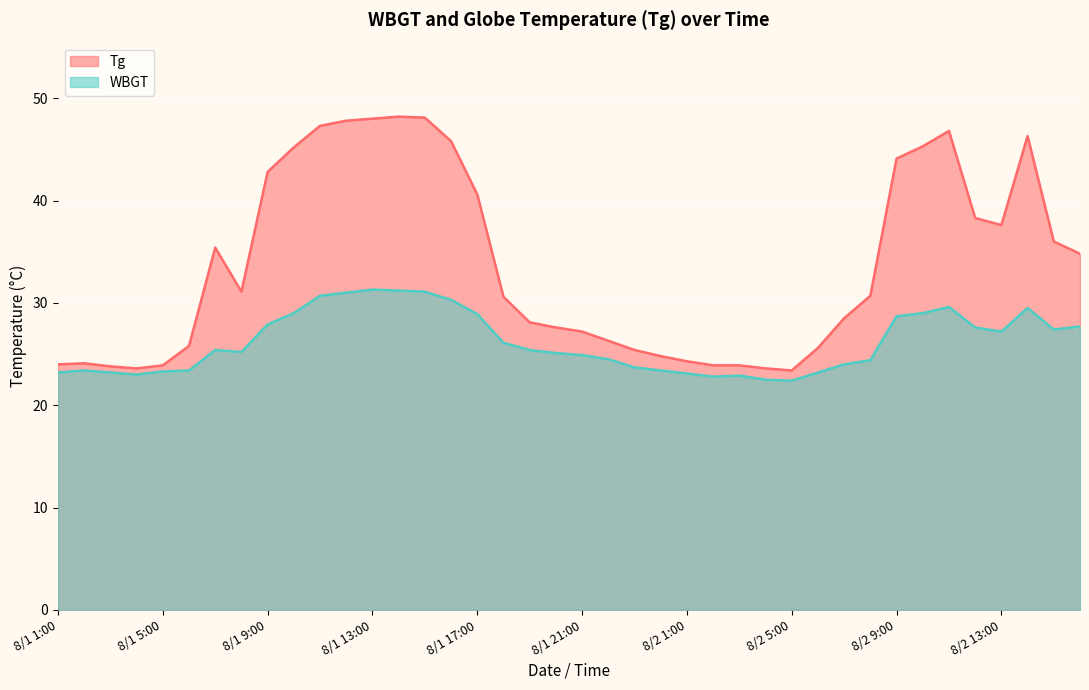

What is the difference between the highest and lowest values at 8/1 6:00?

2.4